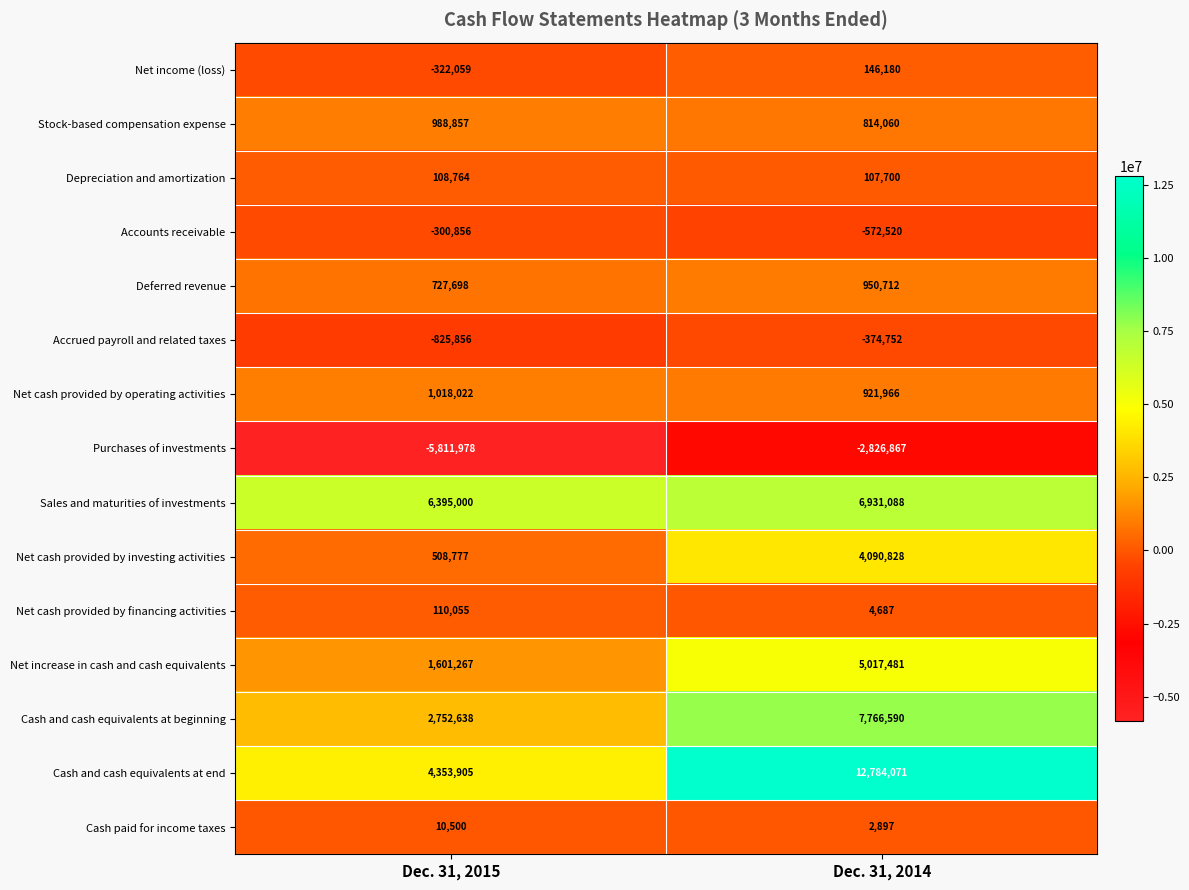

What is the smallest value displayed?

-5811978